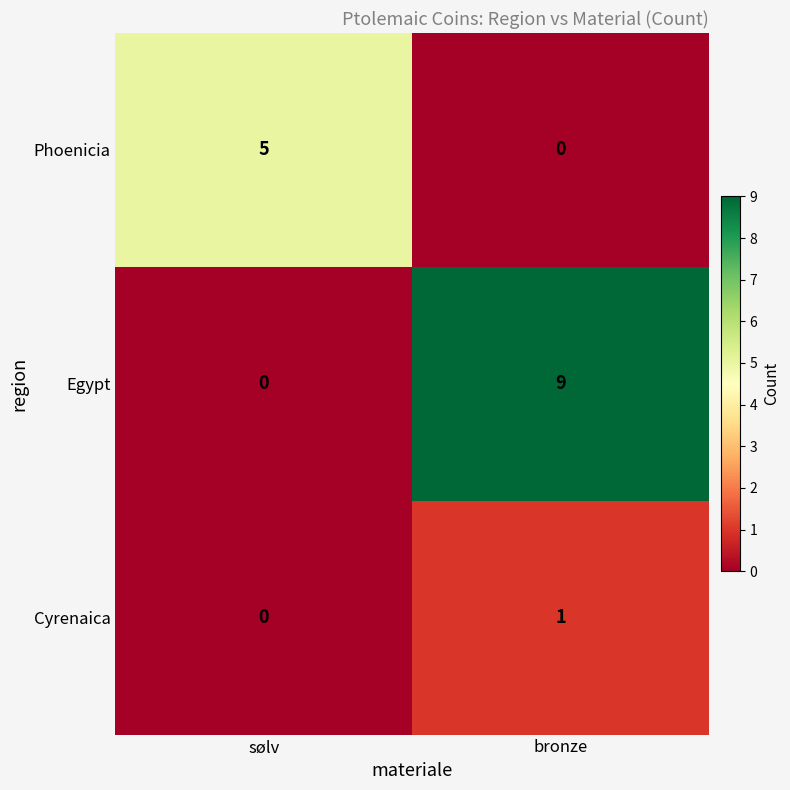

True or false: Cyrenaica has a value of 1 at sølv.

False